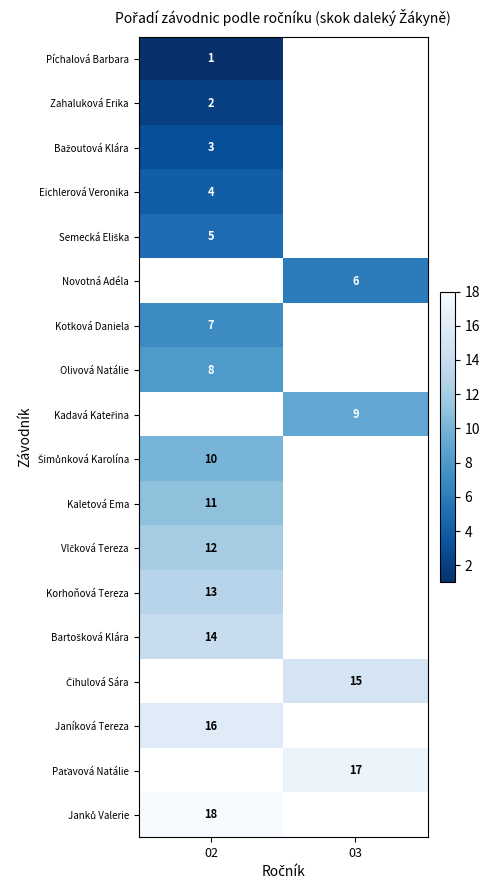

The value of Píchalová Barbara at 02 is 1.6. True or false?

False